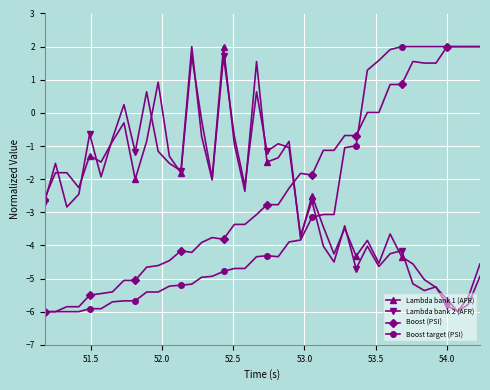

What is the highest value of the Boost (PSI) series?

2.0